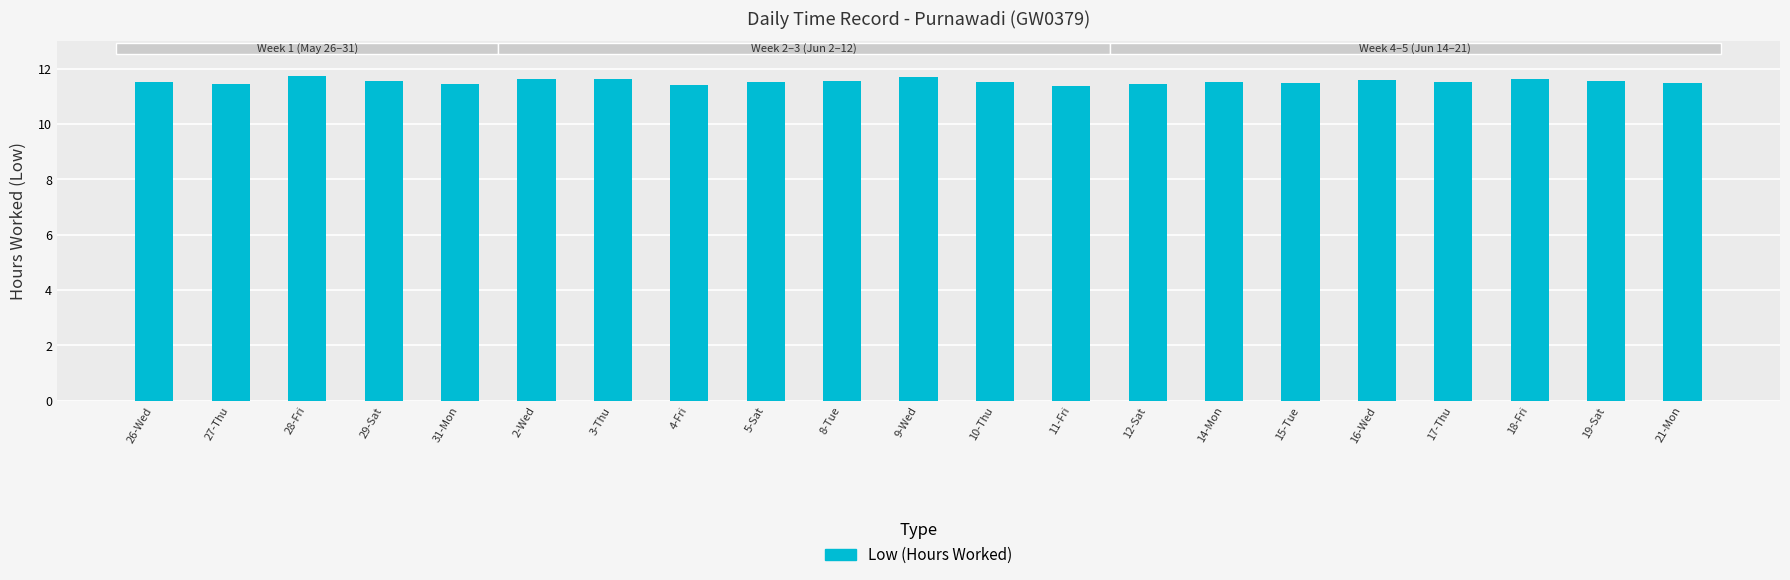

Is it true that the value at 15-Tue is 11.5?

True